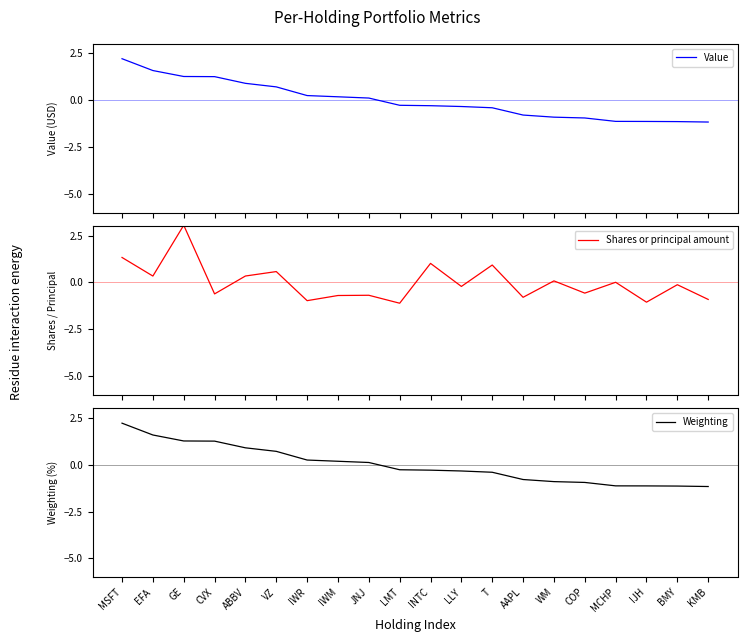

Which category has the lowest value in the Shares or principal amount series?

LMT